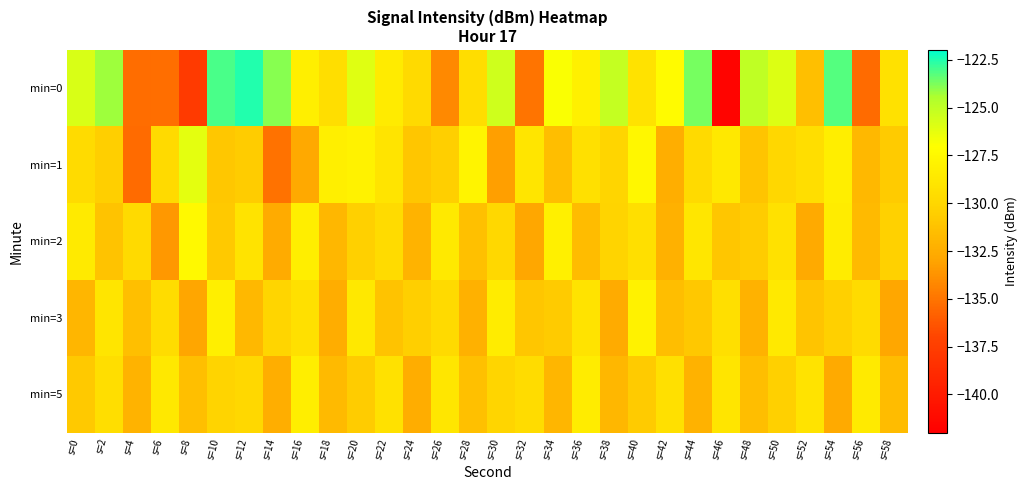

What is the difference between the highest and lowest values at s=30?

7.7